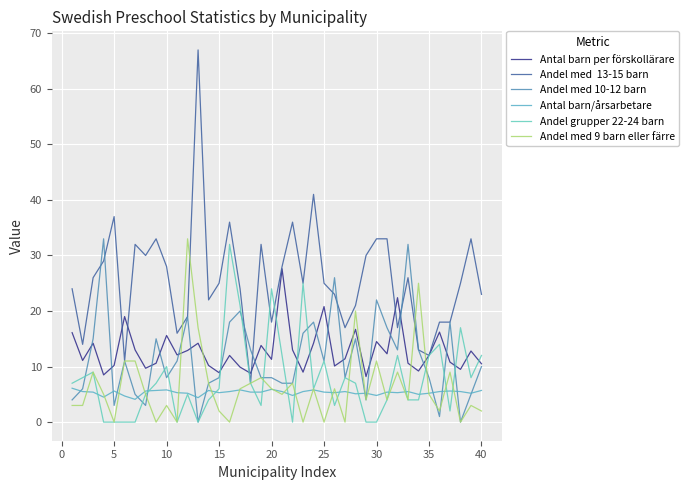

How many lines are shown in the chart?

6